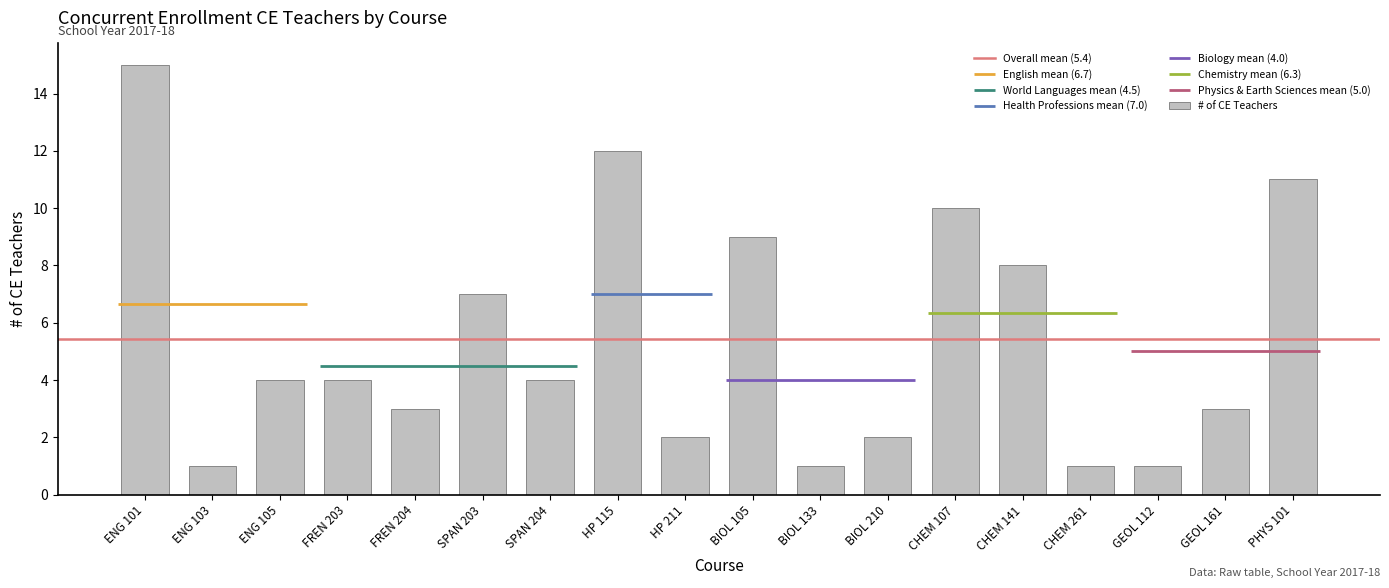

The value at SPAN 203 is 2. True or false?

False